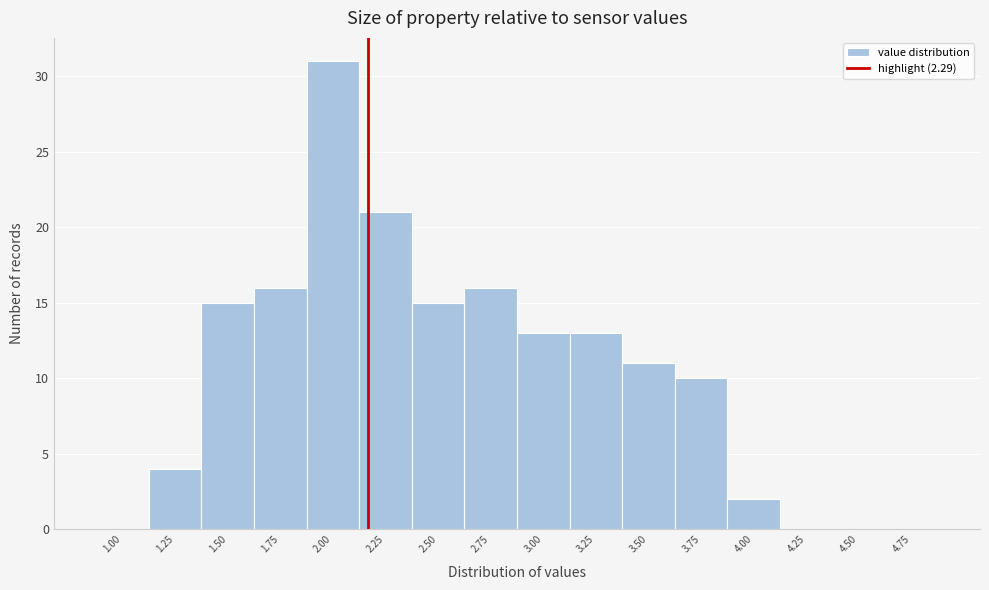

Reading right to left, what are all the values shown in this chart?

4.75=0	4.50=0	4.25=0	4.00=2	3.75=10	3.50=11	3.25=13	3.00=13	2.75=16	2.50=15	2.25=21	2.00=31	1.75=16	1.50=15	1.25=4	1.00=0